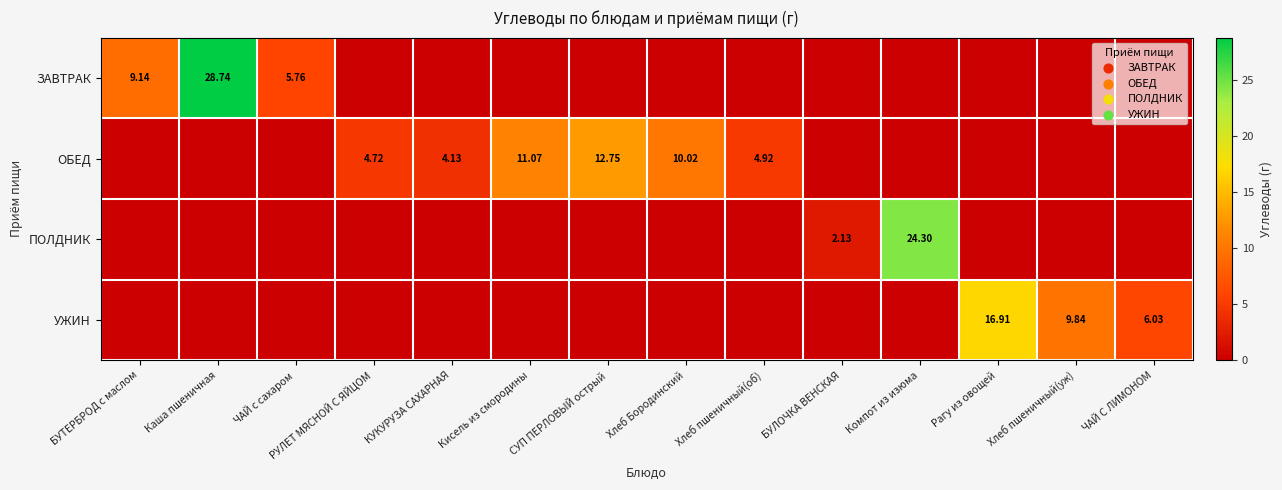

What is the total value across all series at ЧАЙ с сахаром?

5.8